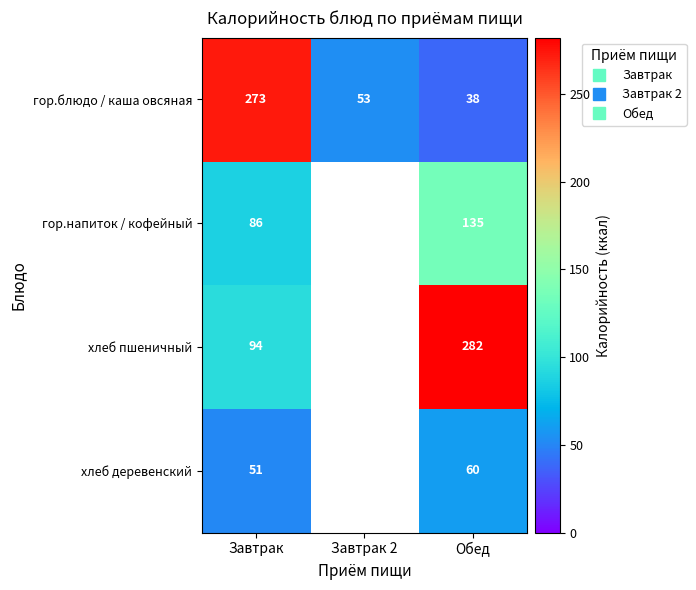

Rank the series by their maximum value, from highest to lowest.

хлеб пшеничный, гор.блюдо / каша овсяная, гор.напиток / кофейный, хлеб деревенский